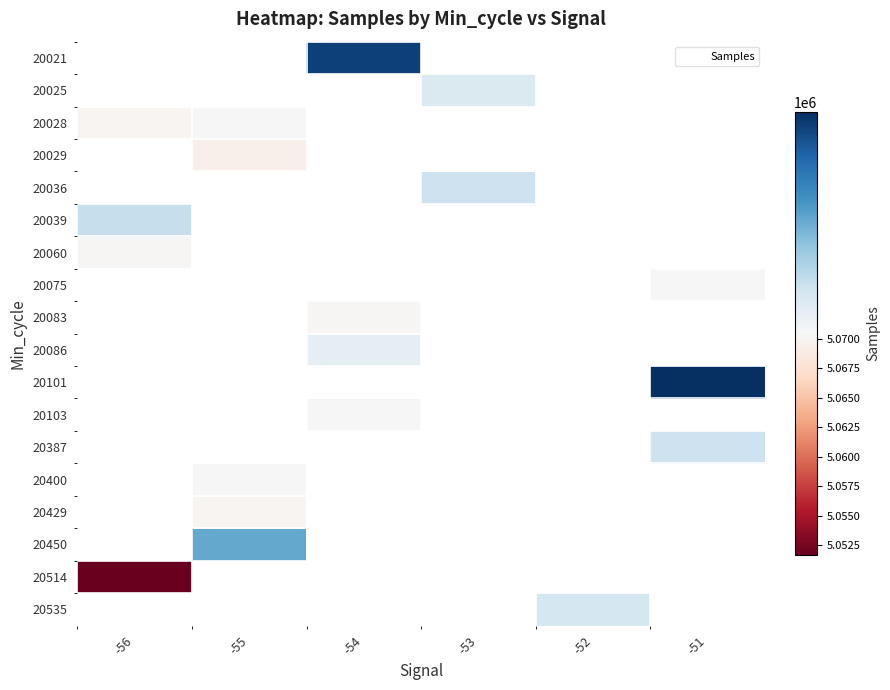

Where is 20039 nearest to the value 5070635?

-56